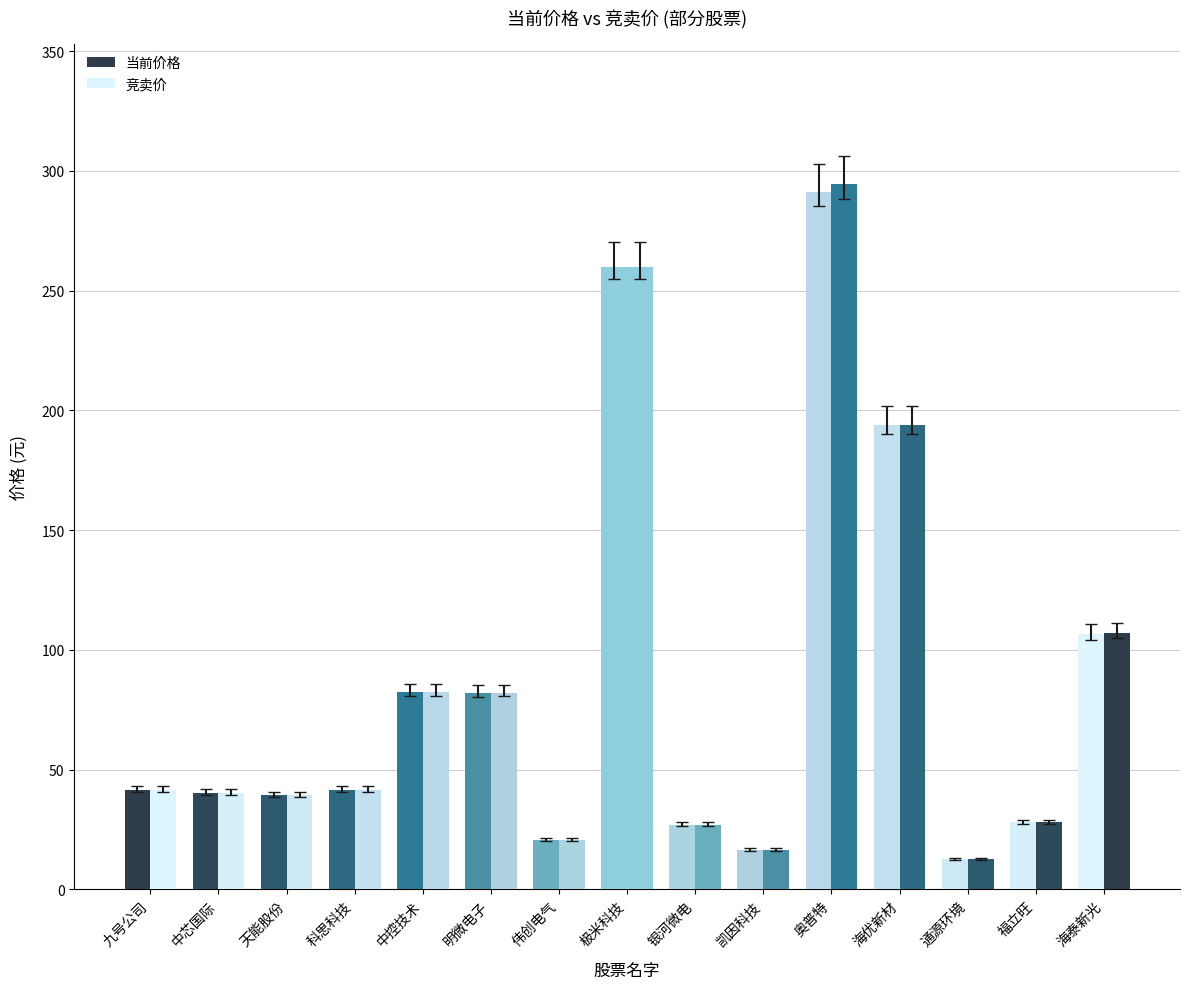

Rank the series by their maximum value, from lowest to highest.

当前价格, 竞卖价